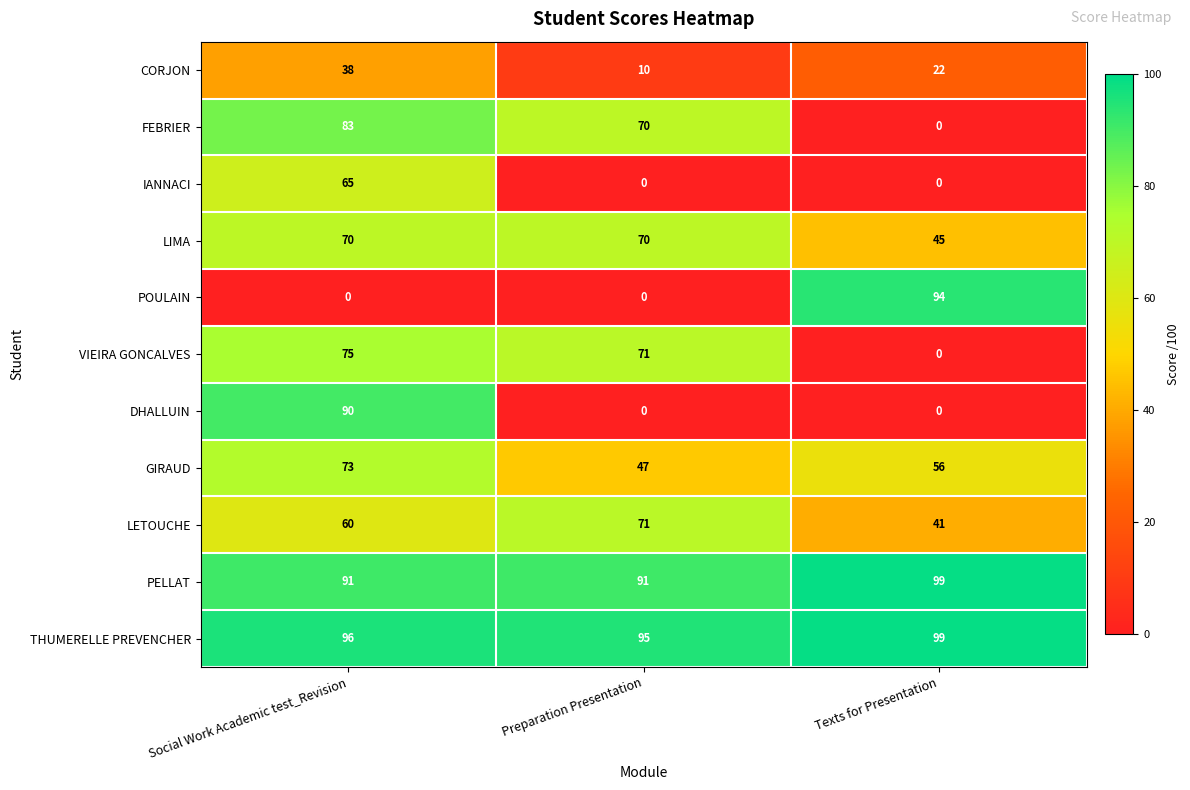

At Social Work Academic test_Revision, list the series in order from largest to smallest.

THUMERELLE PREVENCHER, PELLAT, DHALLUIN, FEBRIER, VIEIRA GONCALVES, GIRAUD, LIMA, IANNACI, LETOUCHE, CORJON, POULAIN